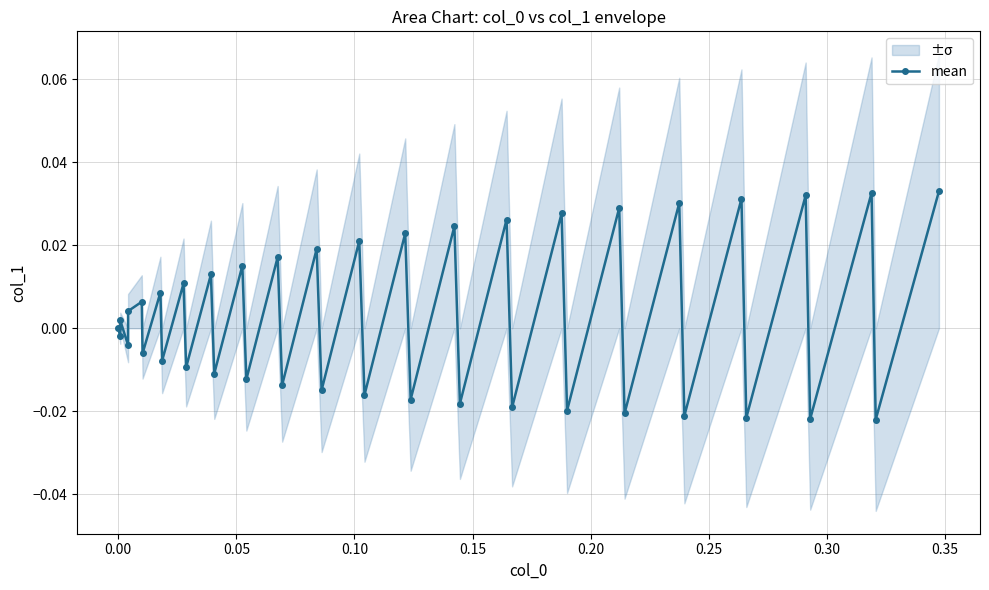

True or false: mean has more than 1 interior local peaks.

True